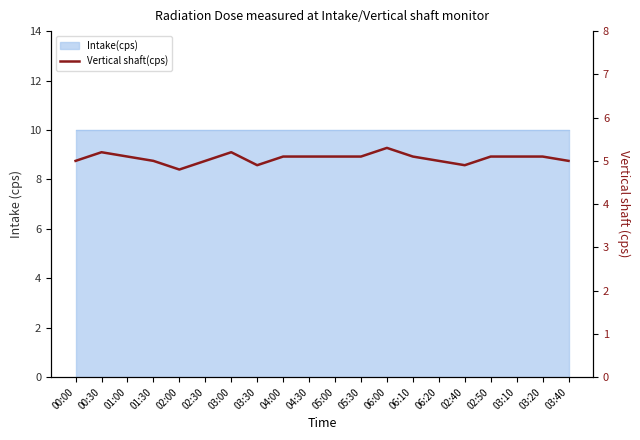

What is the label of the 16th point from the left?

02:40